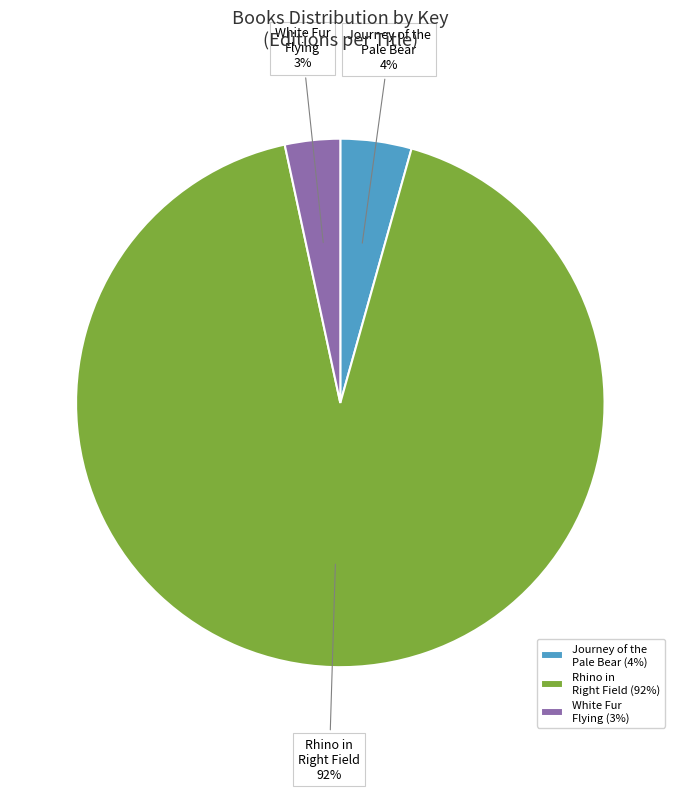

To the nearest percent, what is the average slice percentage?

33%